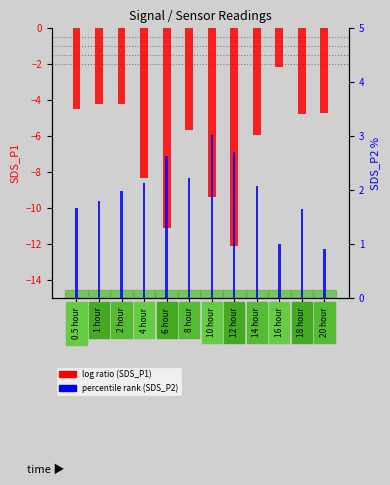

Between 14 hour and 20 hour, which series saw the biggest shift?

SDS_P1 (log ratio)